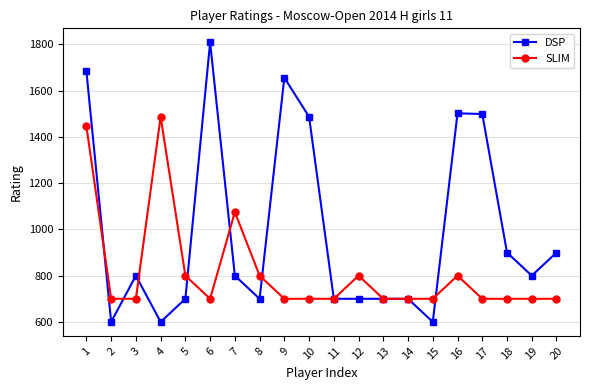

Read the SLIM value at 3.

700